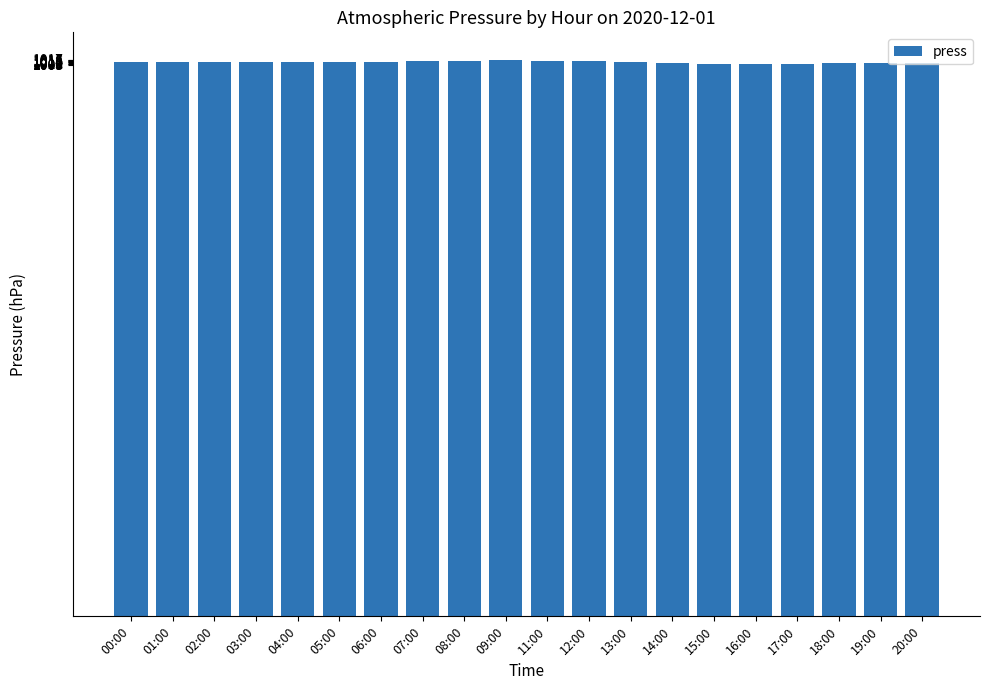

What is the minimum value shown in the chart?

1009.9